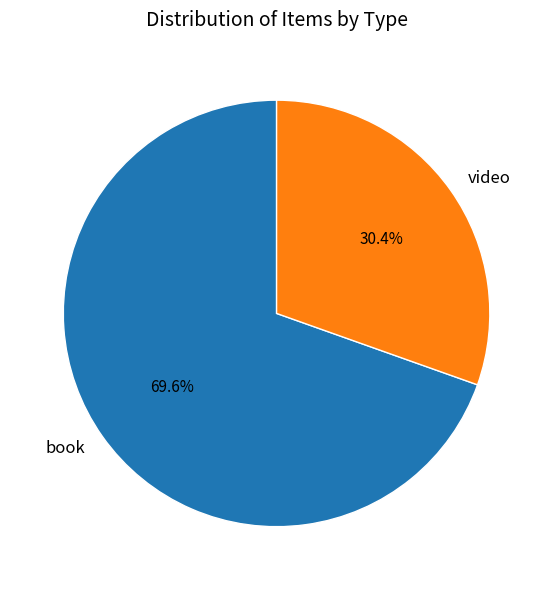

Count the number of slices in the pie.

2